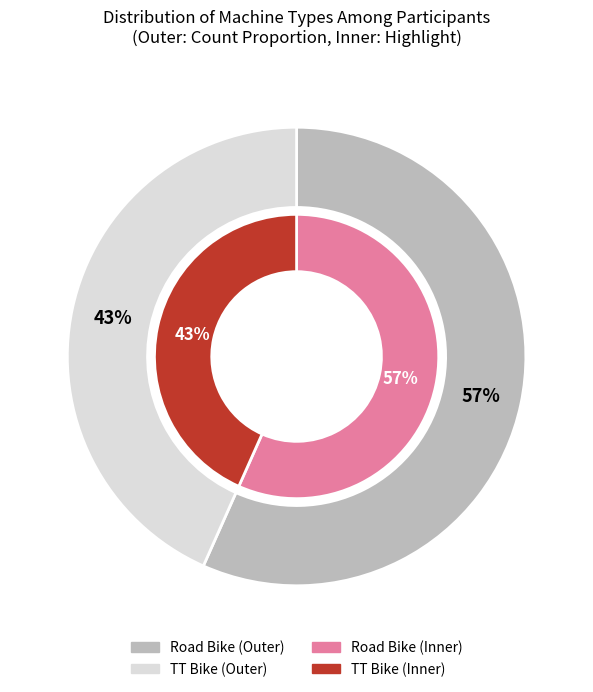

To the nearest percent, what portion does Road Bike represent?

57%